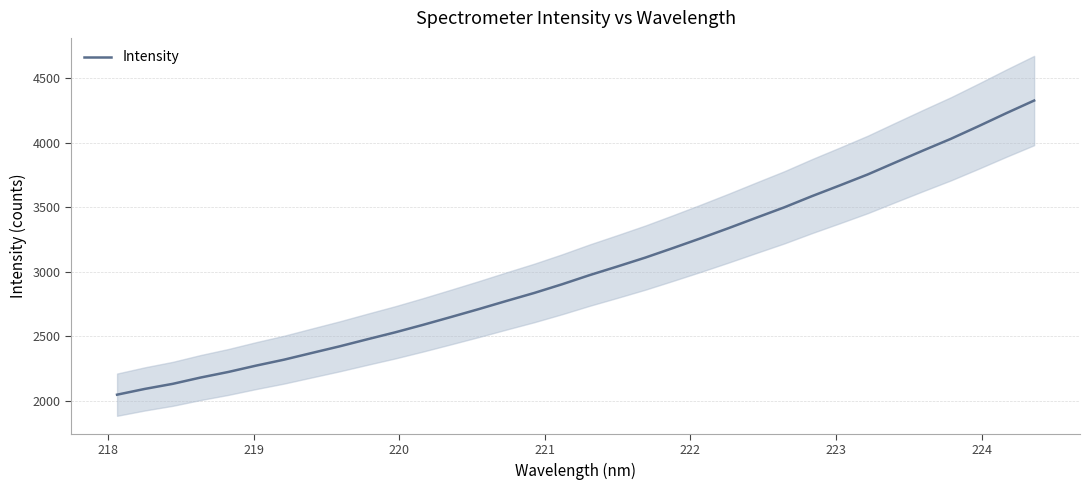

What is the minimum value for Intensity?

2047.5